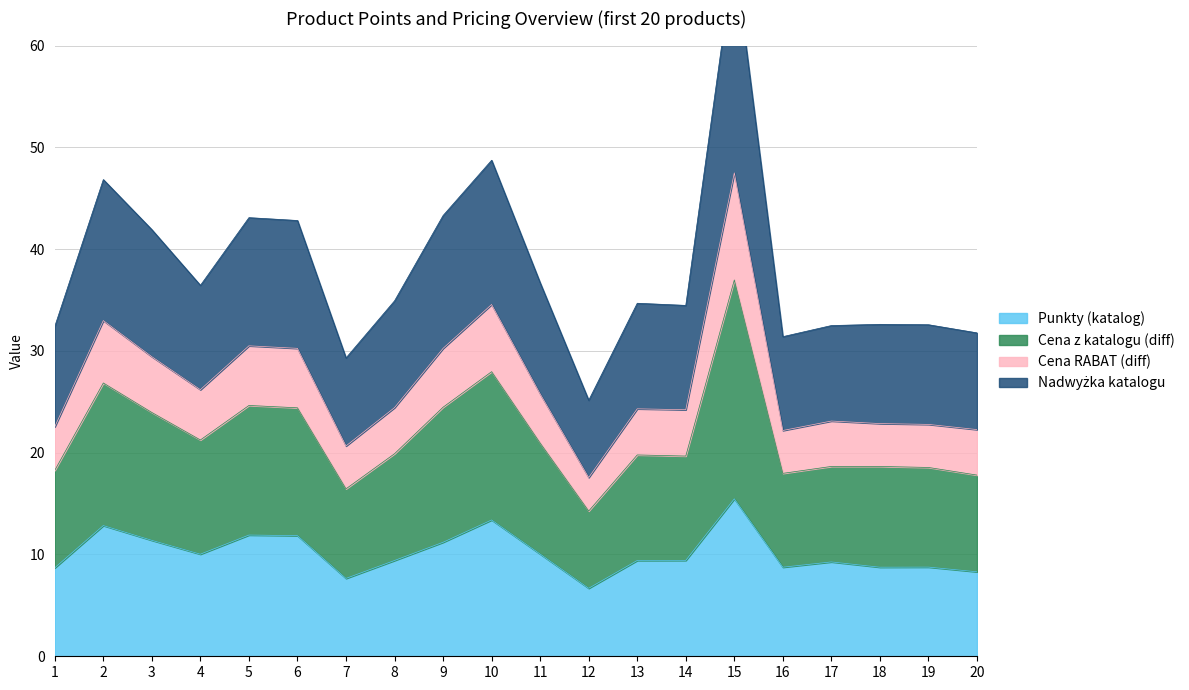

At which category does the chart reach its minimum across all series?

12